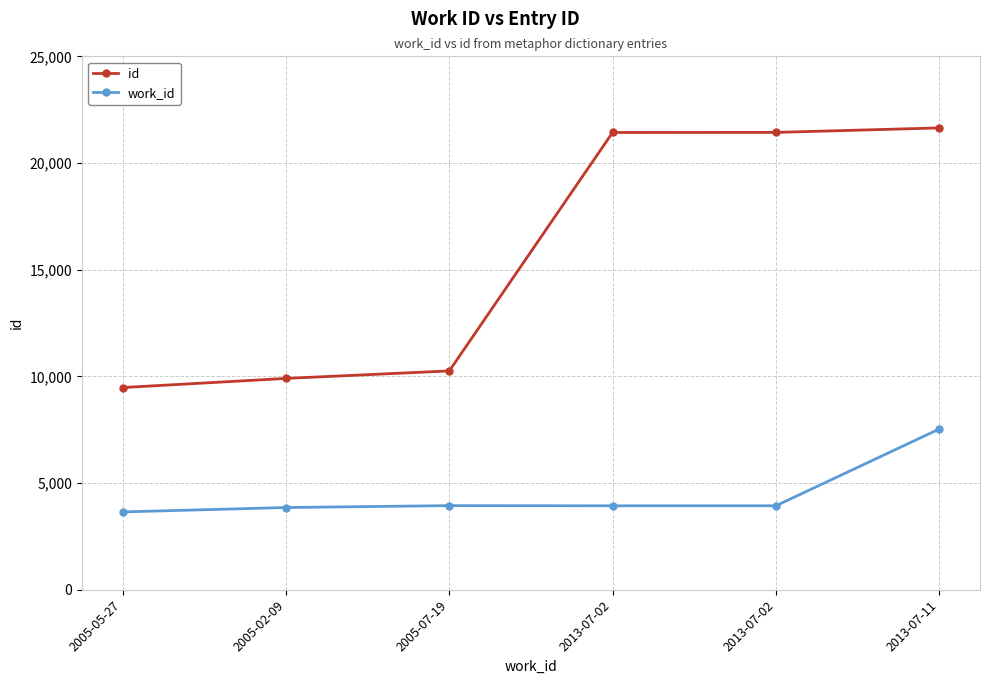

What are all the series names shown in the legend?

id, work_id